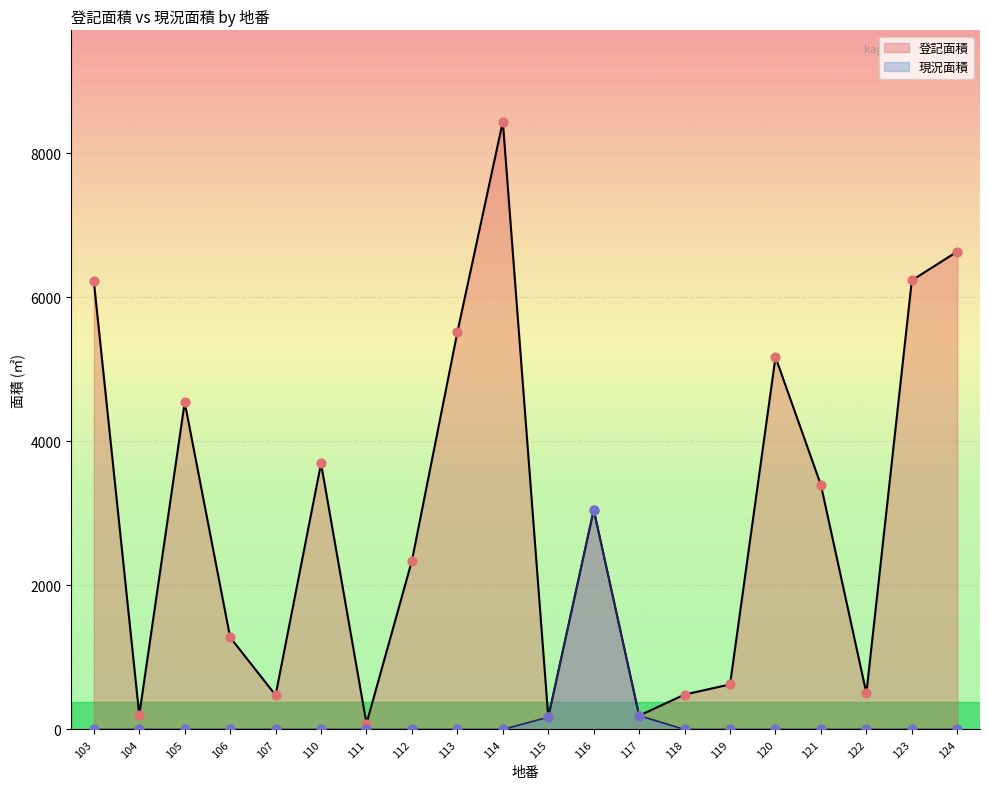

At how many categories does at least one series exceed 3656?

8